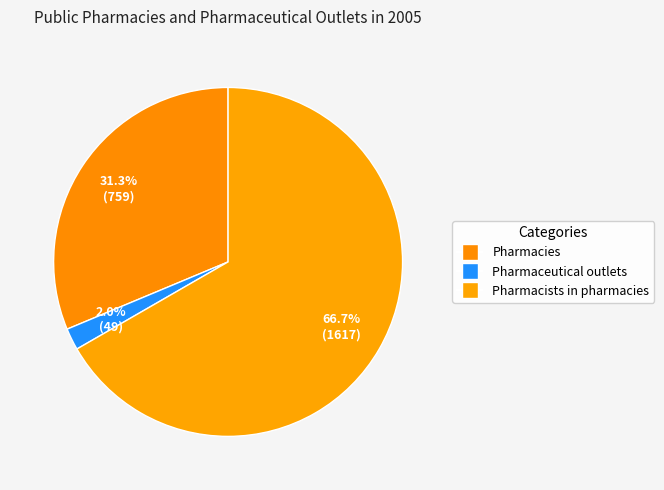

To the nearest percent, what is the difference between the largest and smallest slice percentages?

65%